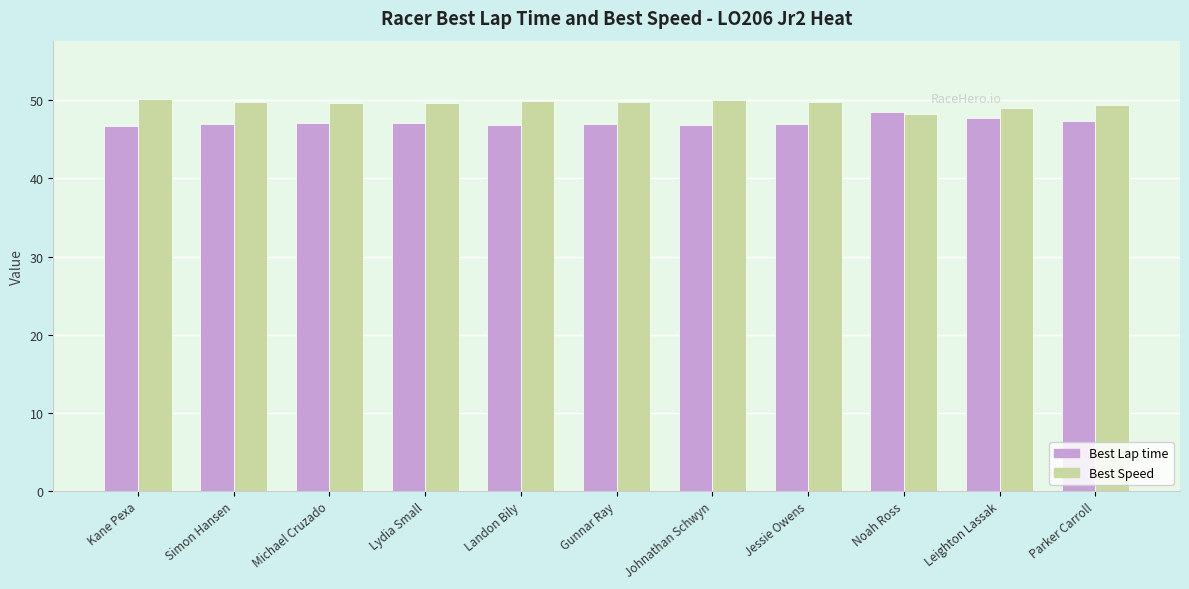

Rank the series by their average value, from lowest to highest.

Best Lap time, Best Speed